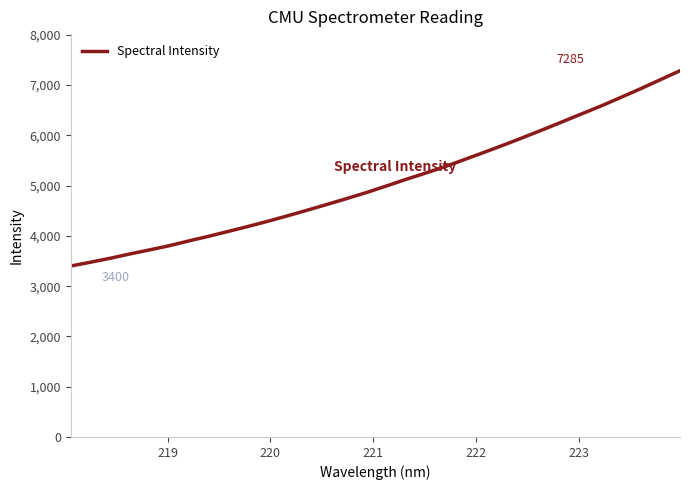

What is the greatest value displayed?

7285.1